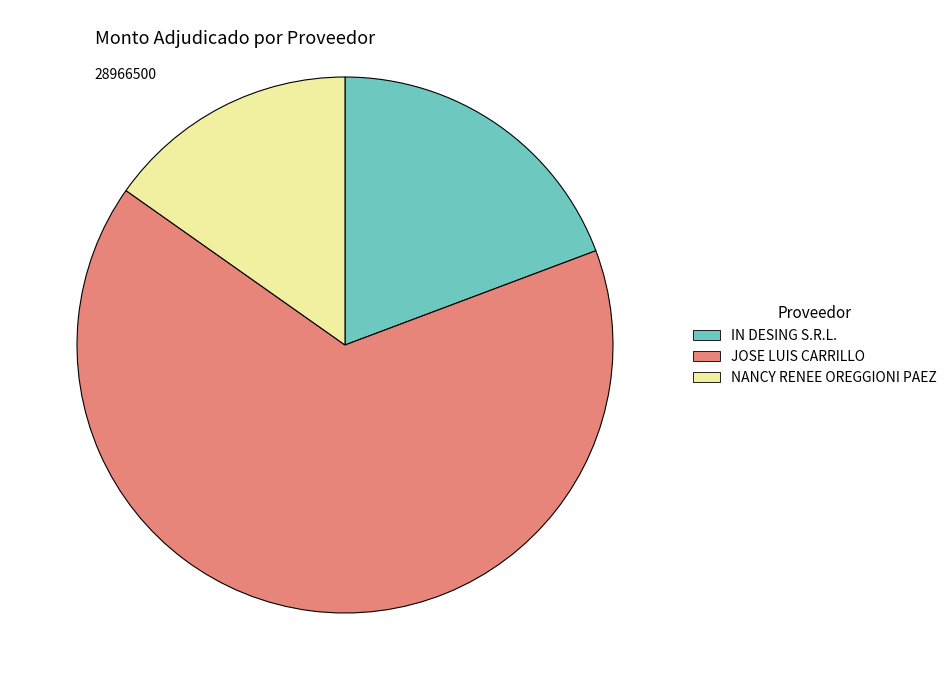

How many slices are in this pie chart?

3